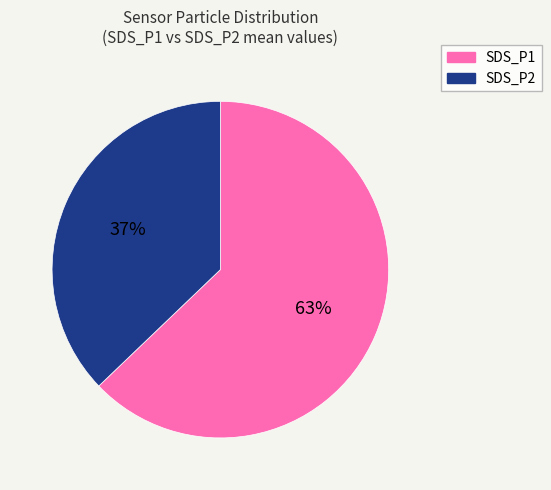

Count the number of slices in the pie.

2